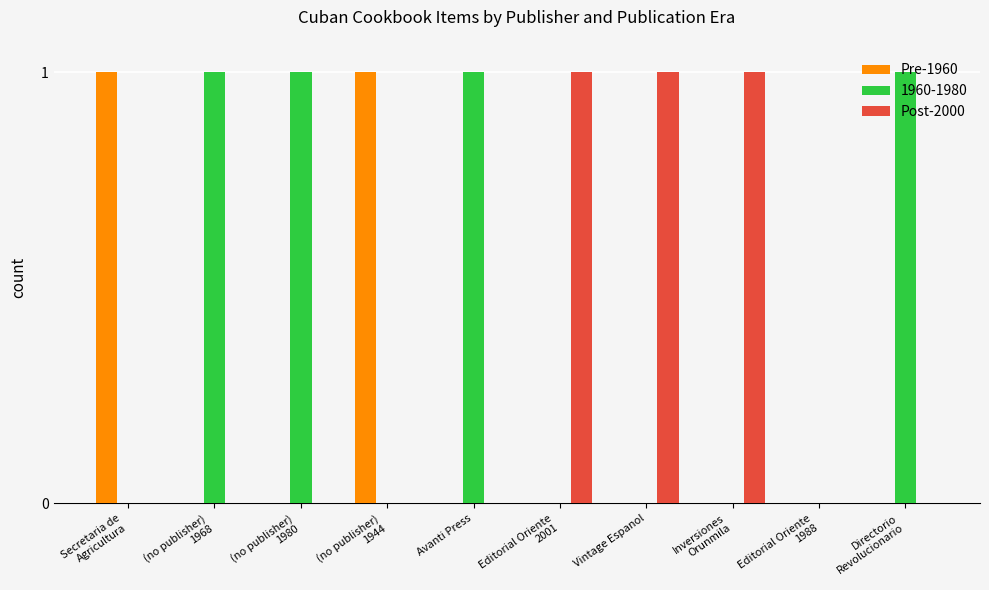

What is the maximum value for Pre-1960?

1